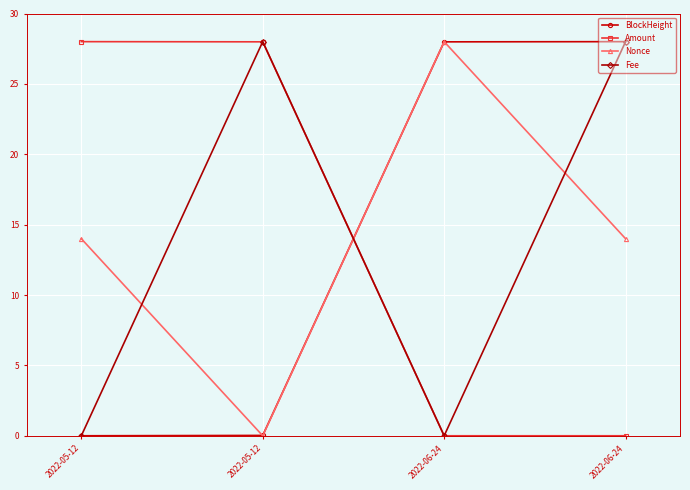

What is the sum of the Fee values at 2022-05-12 and 2022-06-24?

28.0